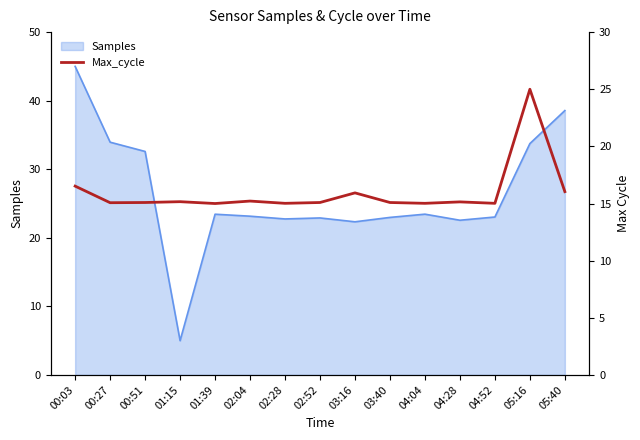

The value of Samples at 02:28 is 11.0. True or false?

False